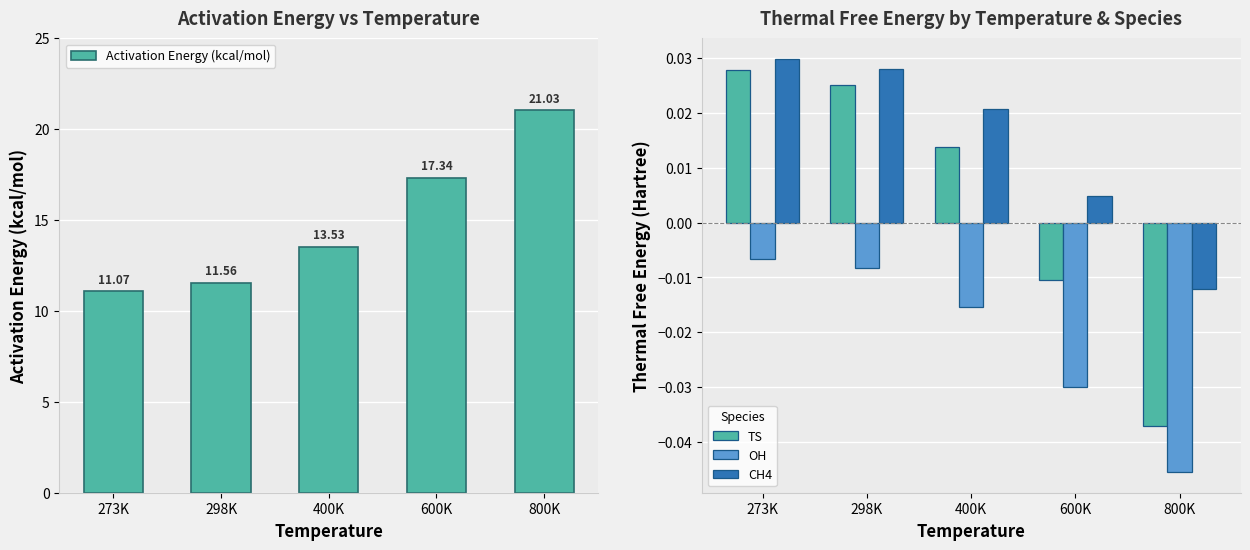

What is the total value across all series at 600K?

17.3